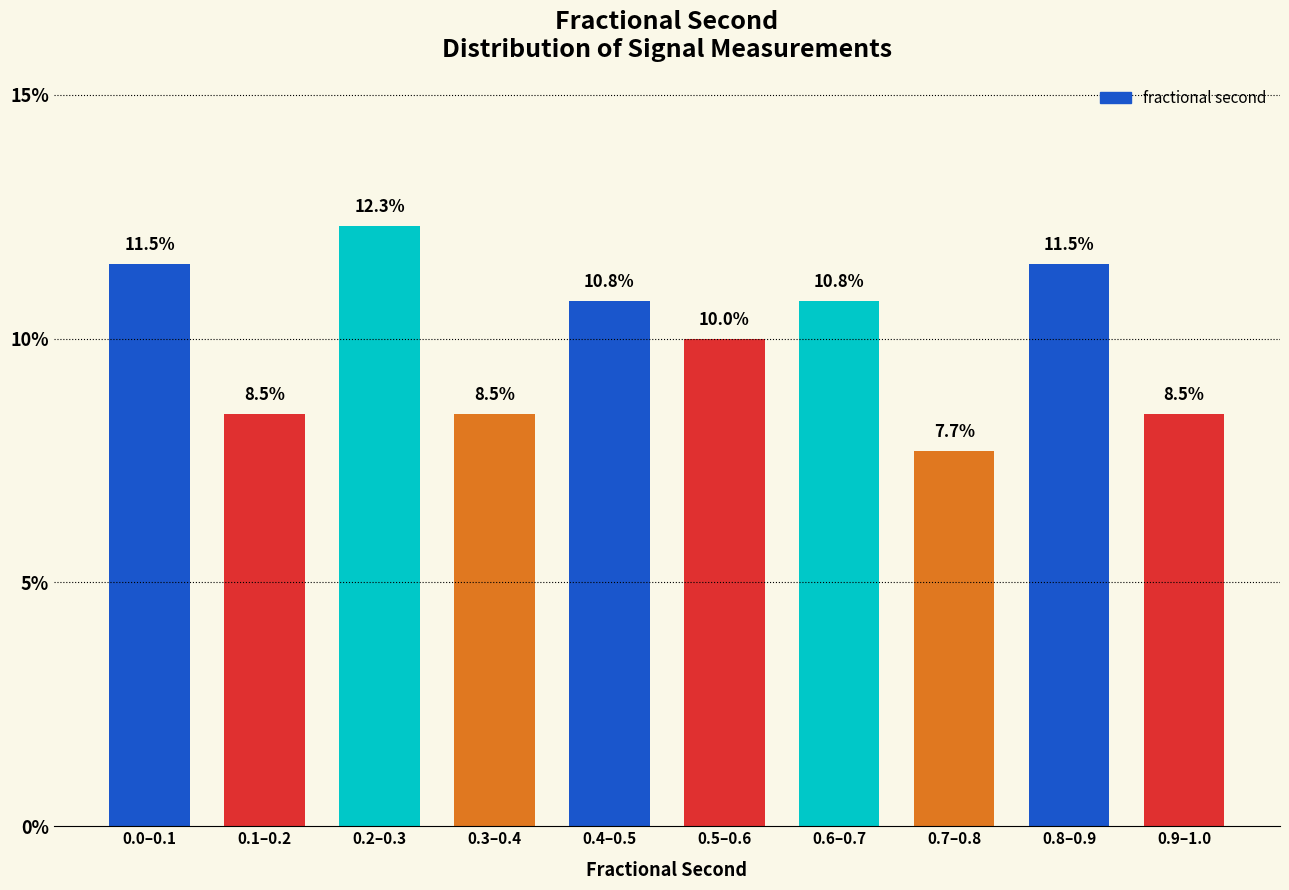

Reading right to left, what are all the values shown in this chart?

8.5	11.5	7.7	10.8	10.0	10.8	8.5	12.3	8.5	11.5